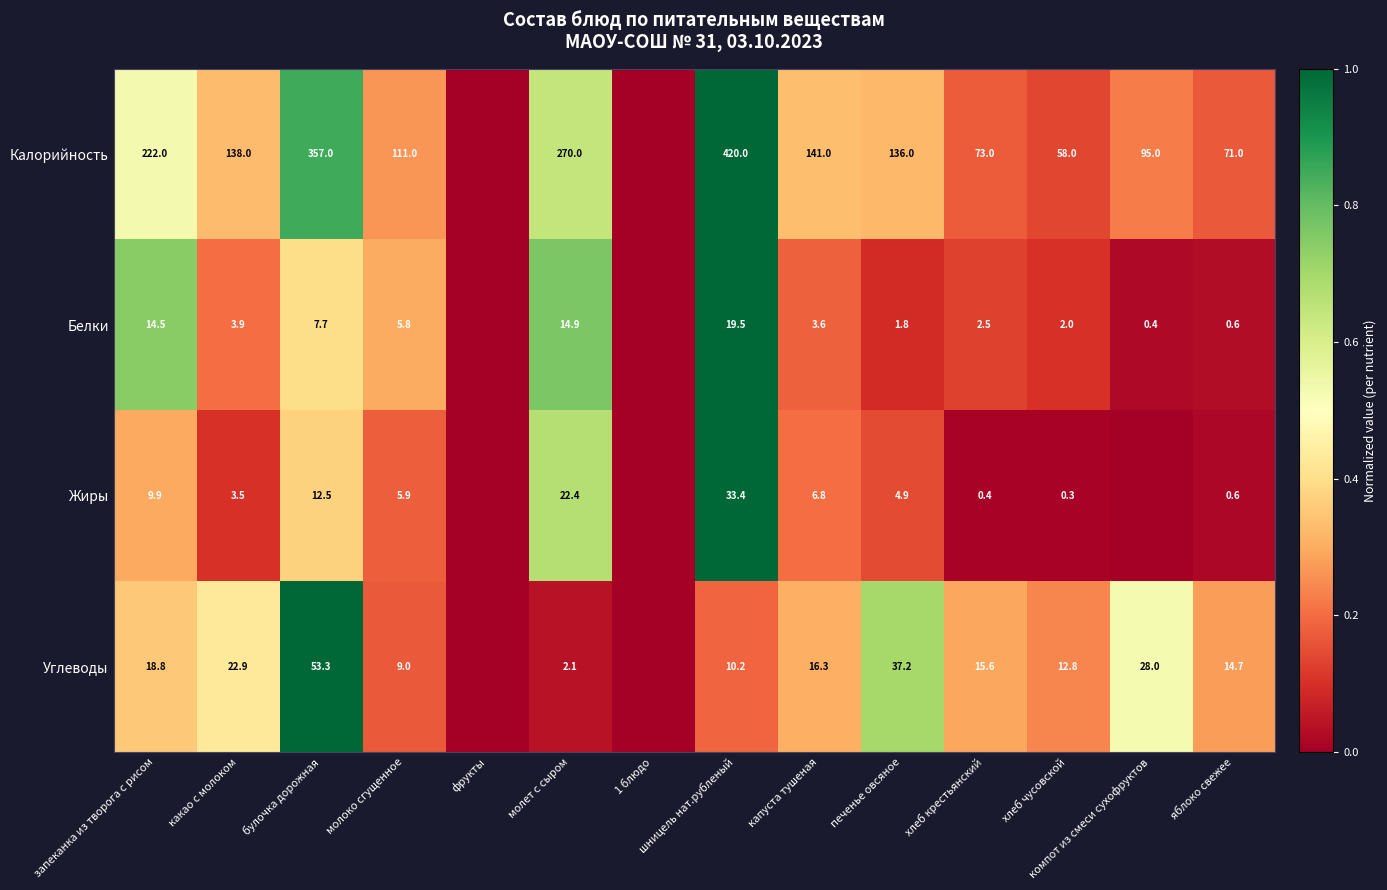

Rank the series at какао с молоком from highest to lowest value.

Калорийность, Углеводы, Белки, Жиры